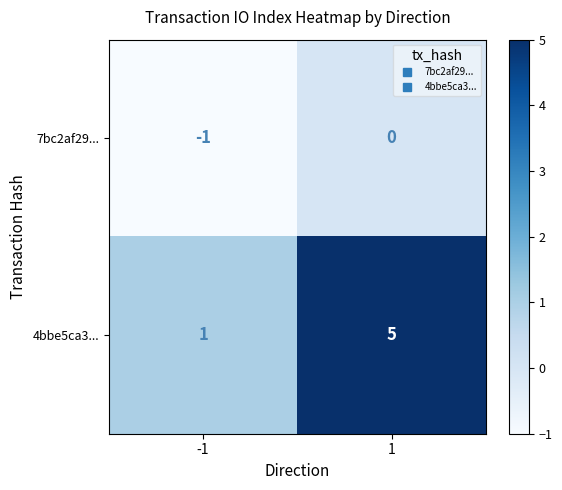

Which series changed the most between -1 and 1?

4bbe5ca3...